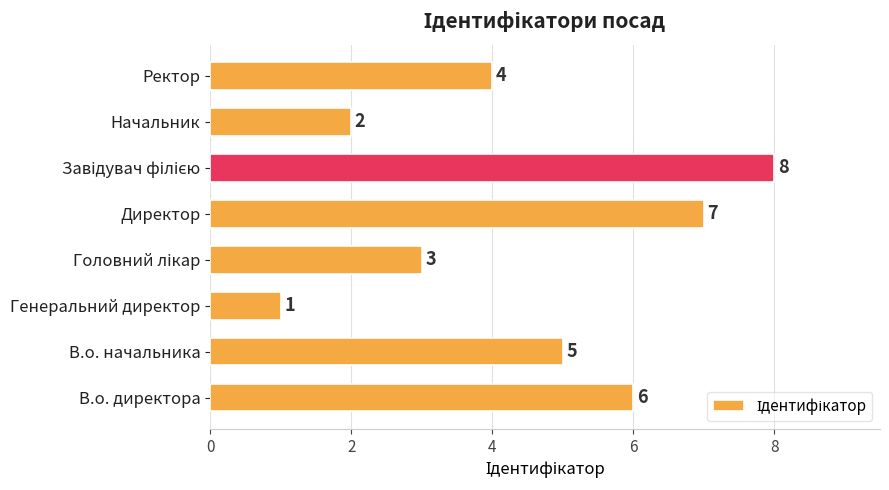

What is the difference between the second highest and second lowest values?

5